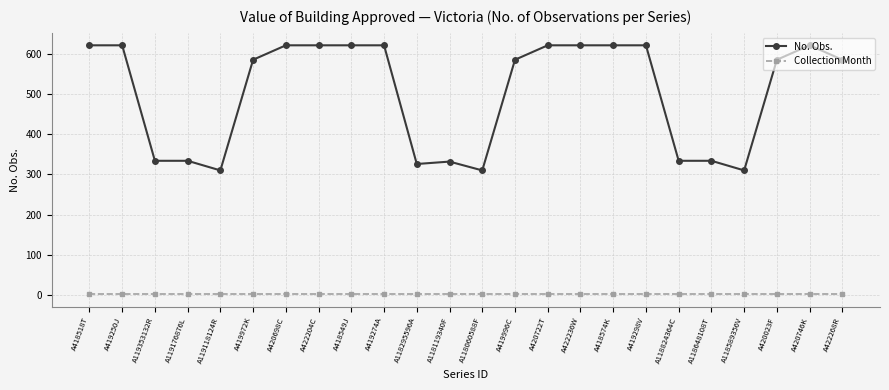

The value of No. Obs. at A119353132R is 116. True or false?

False